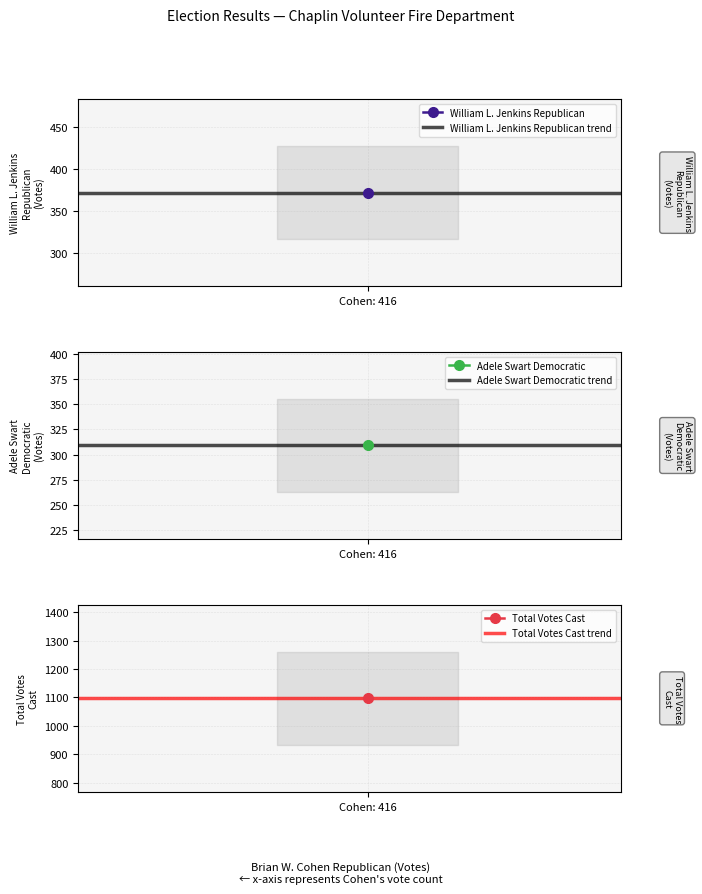

The Total Votes Cast trend series shows 1097 at Cohen: 416. True or false?

True